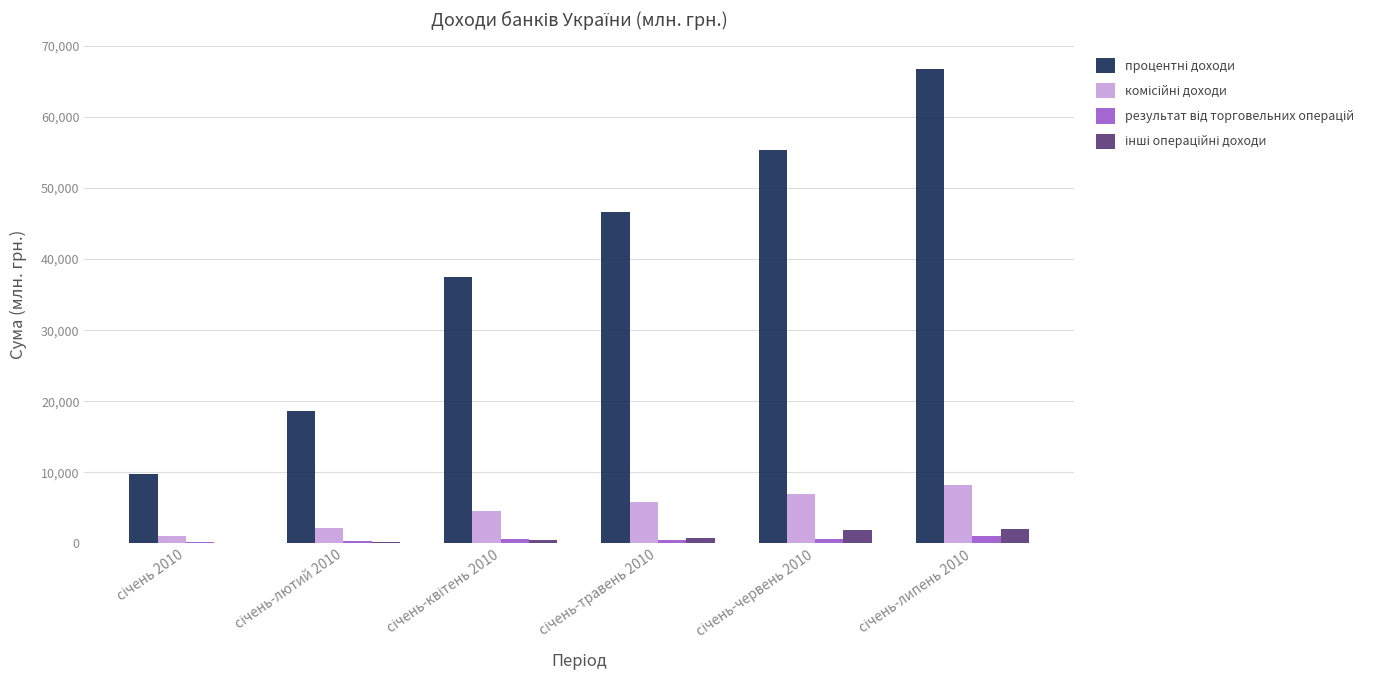

What is the difference between the maximum and minimum values in the інші операційні доходи series?

1927.3